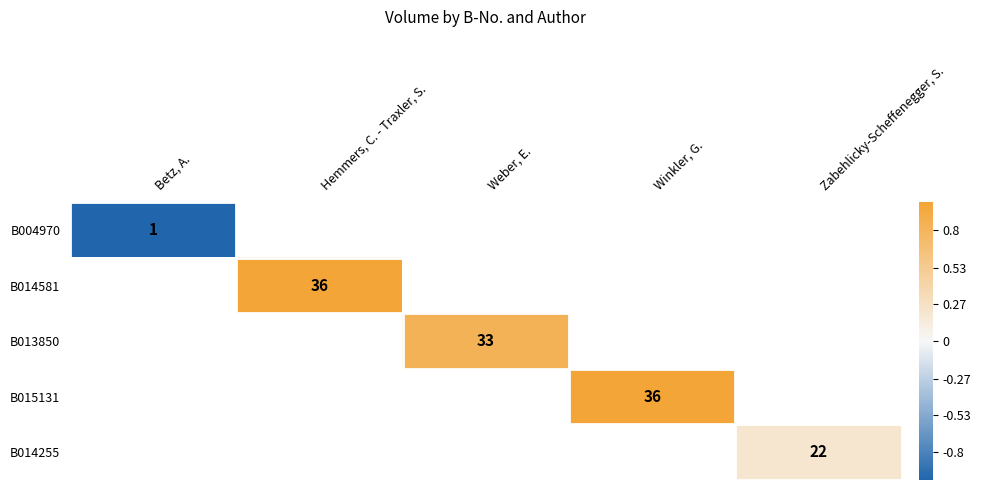

At which category does the chart reach its peak across all series?

Hemmers, C. - Traxler, S.